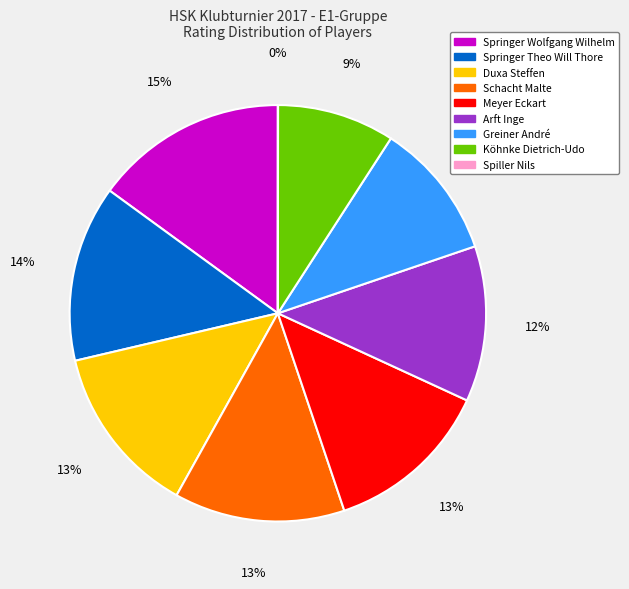

Does Arft Inge account for over 50% of the chart?

No